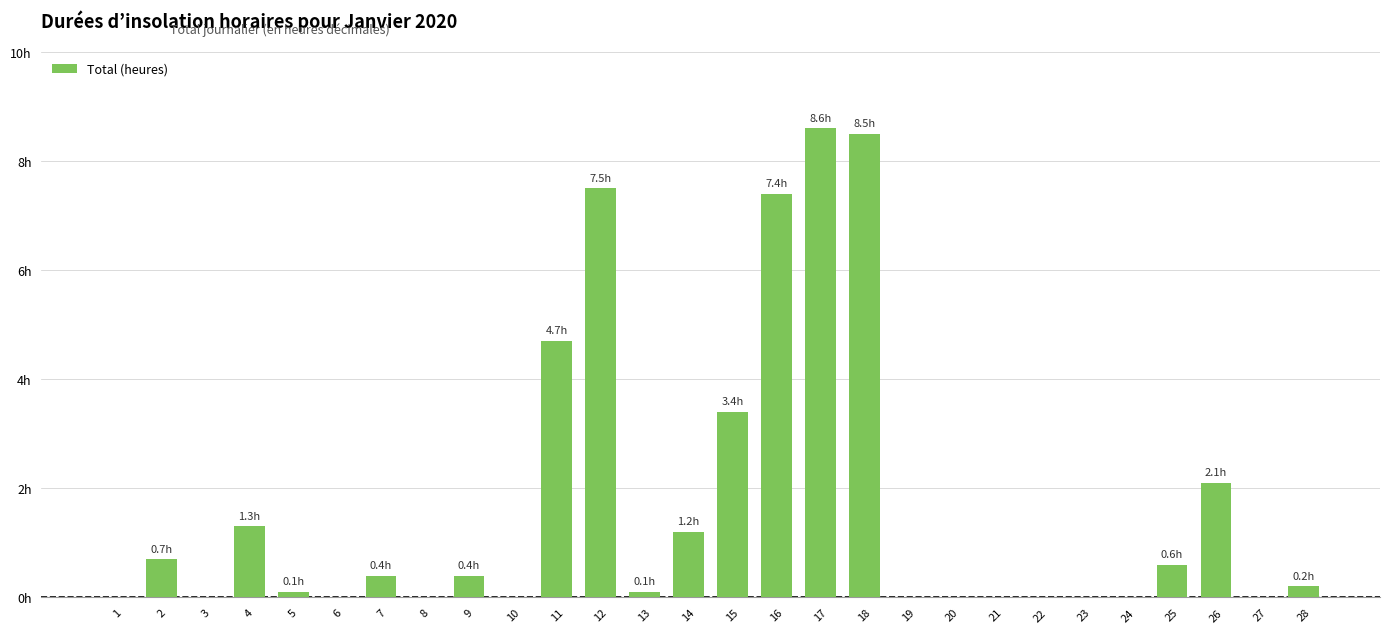

Reading left to right, what are all the values shown in this chart?

0.0	0.7	0.0	1.3	0.1	0.0	0.4	0.0	0.4	0.0	4.7	7.5	0.1	1.2	3.4	7.4	8.6	8.5	0.0	0.0	0.0	0.0	0.0	0.0	0.6	2.1	0.0	0.2